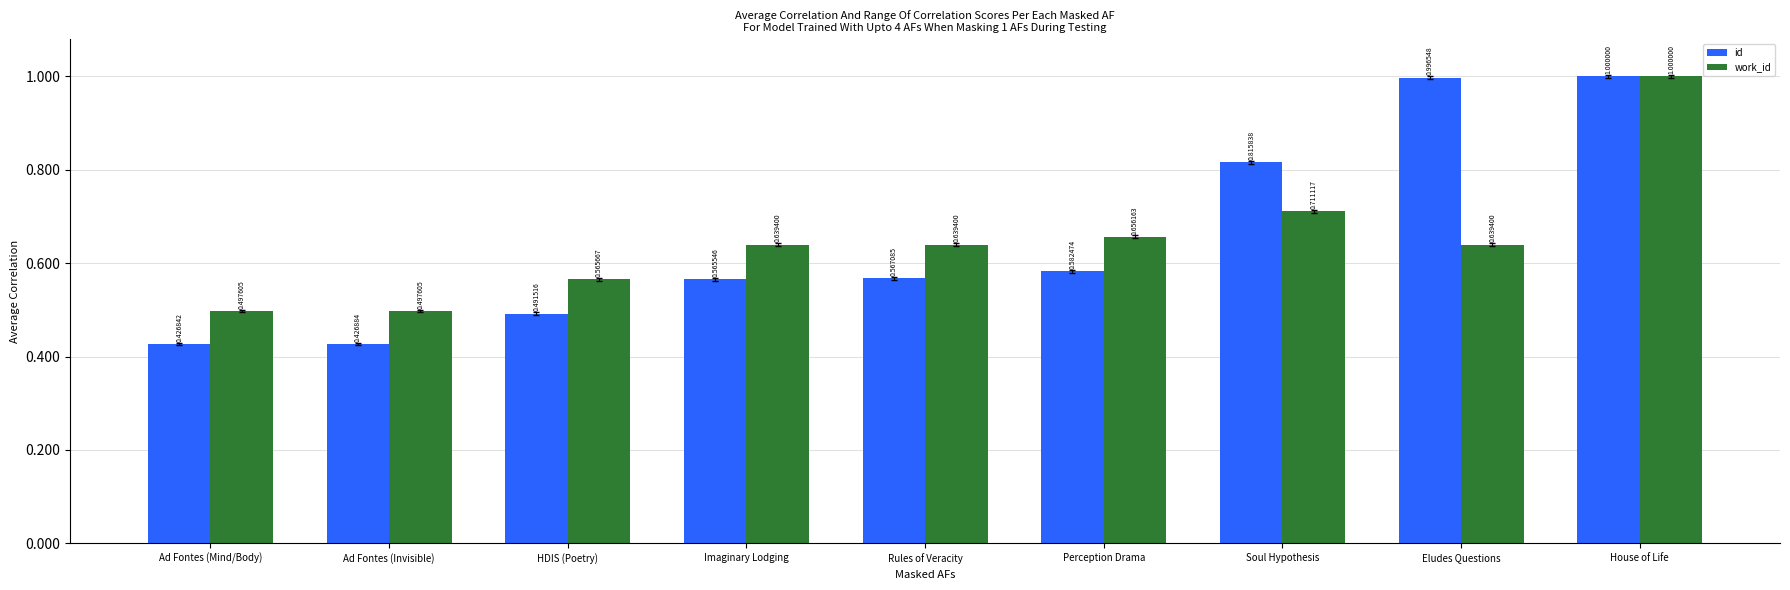

Which series has the widest spread of values?

id